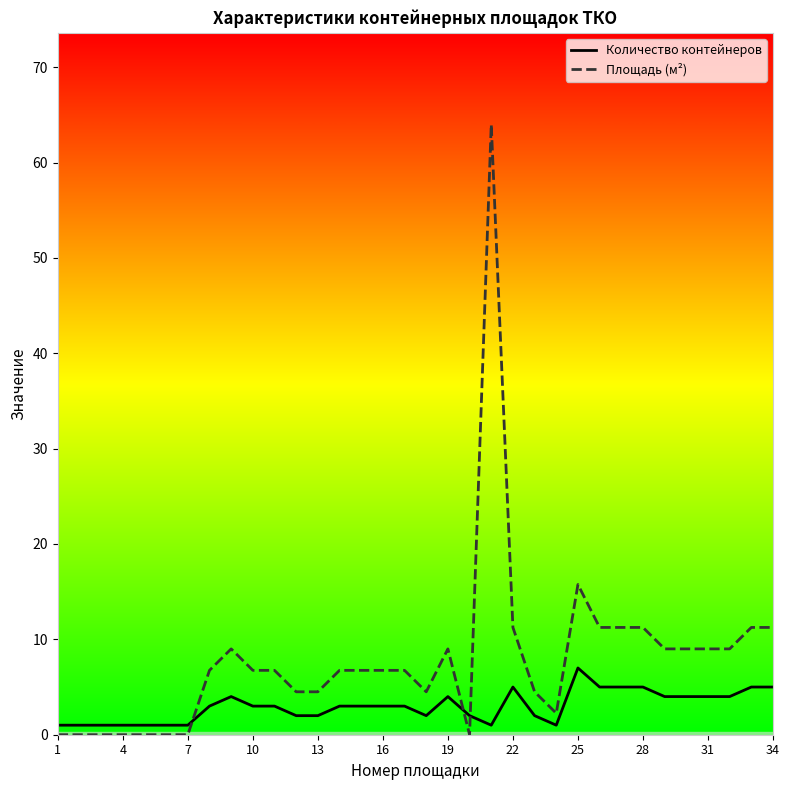

What is the sum of all Количество контейнеров values?

101.0